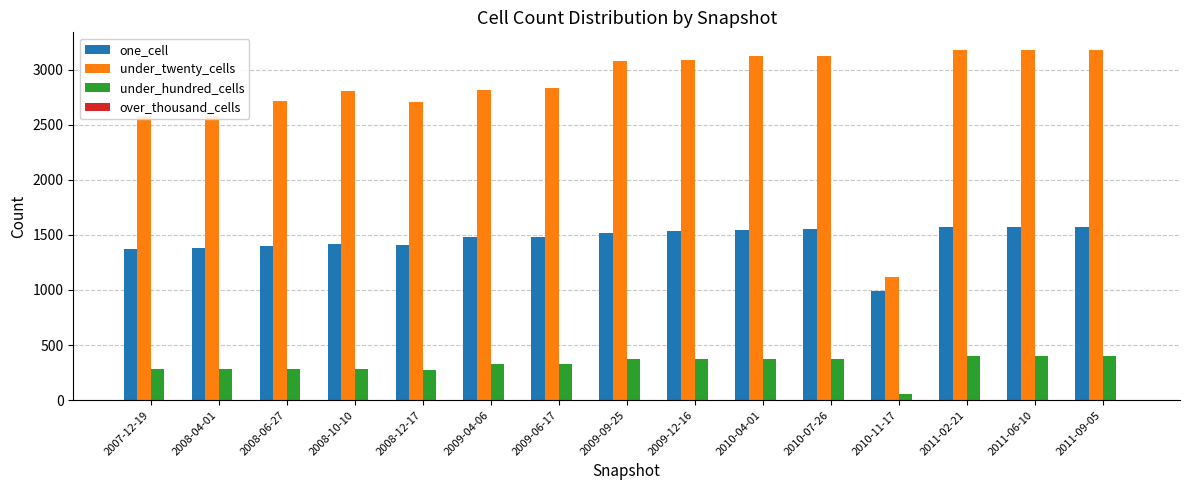

What is the label of the 6th bar from the left?

2009-04-06